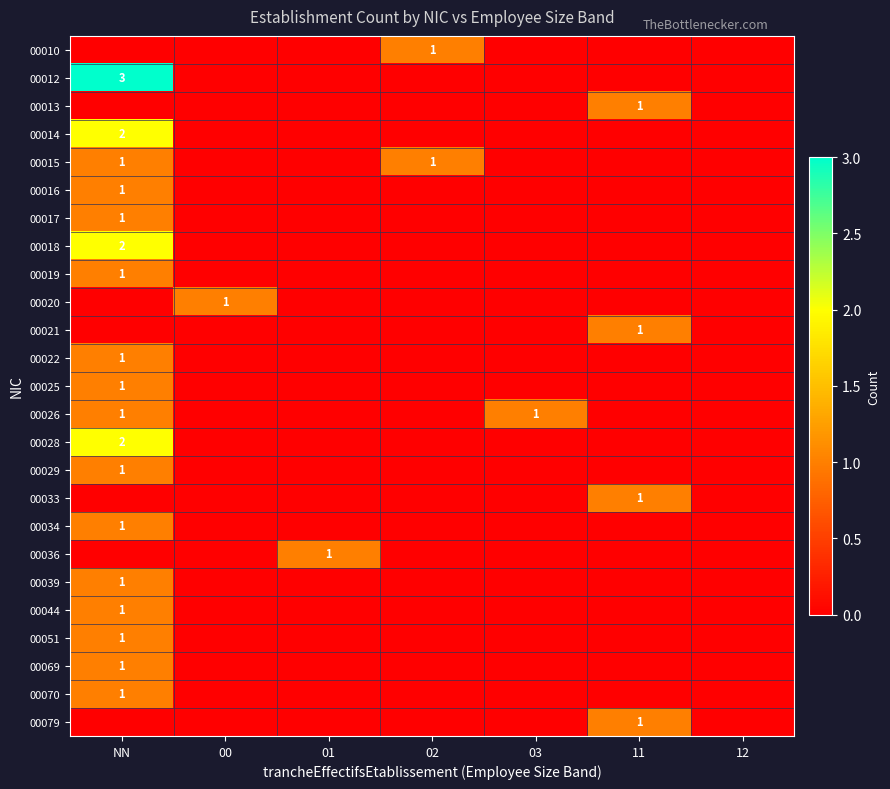

True or false: 00021 has a value of 1 at 11.

True